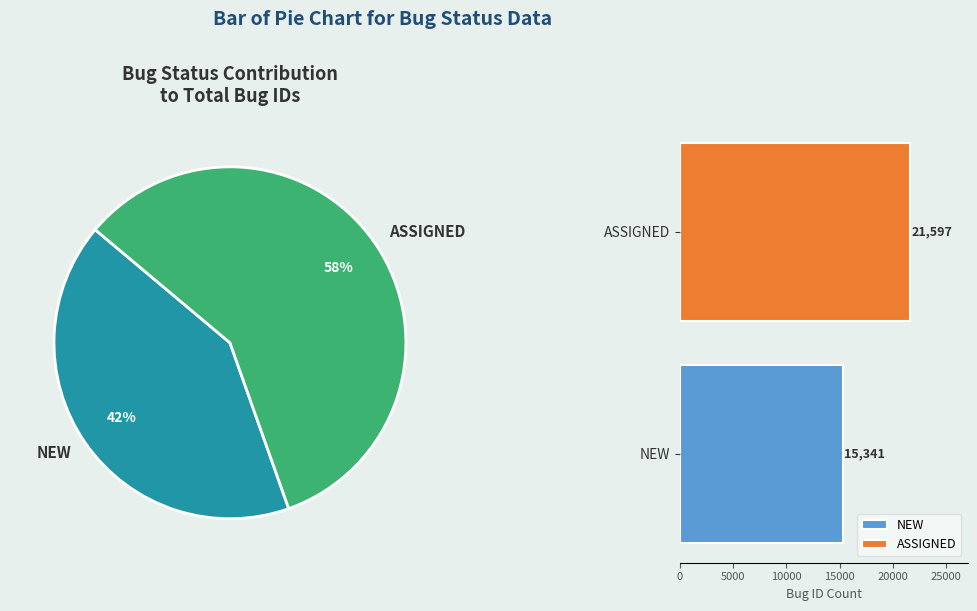

What percentage is the ASSIGNED slice, to the nearest percent?

58%